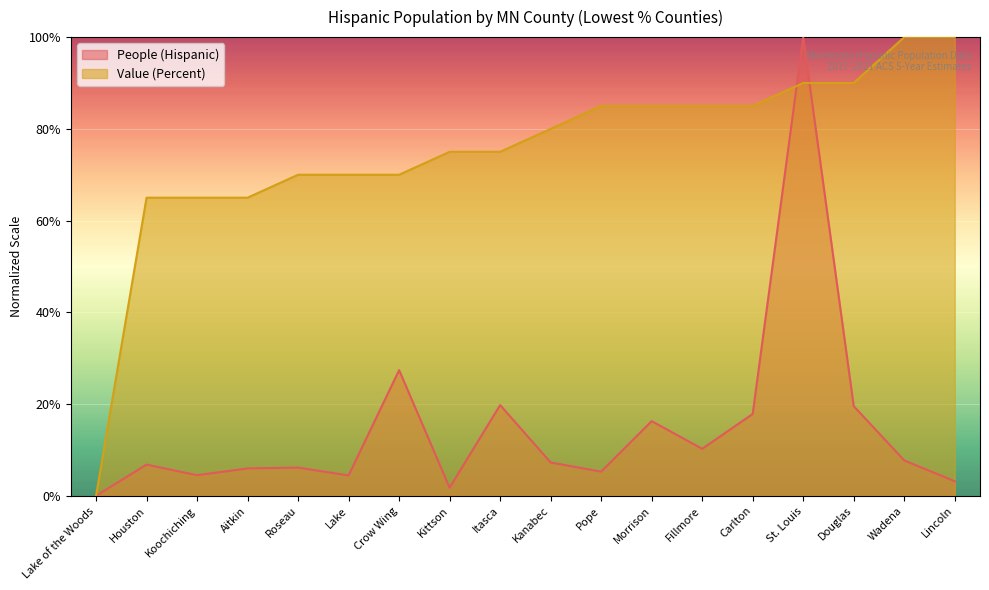

What position from the right is Fillmore?

6